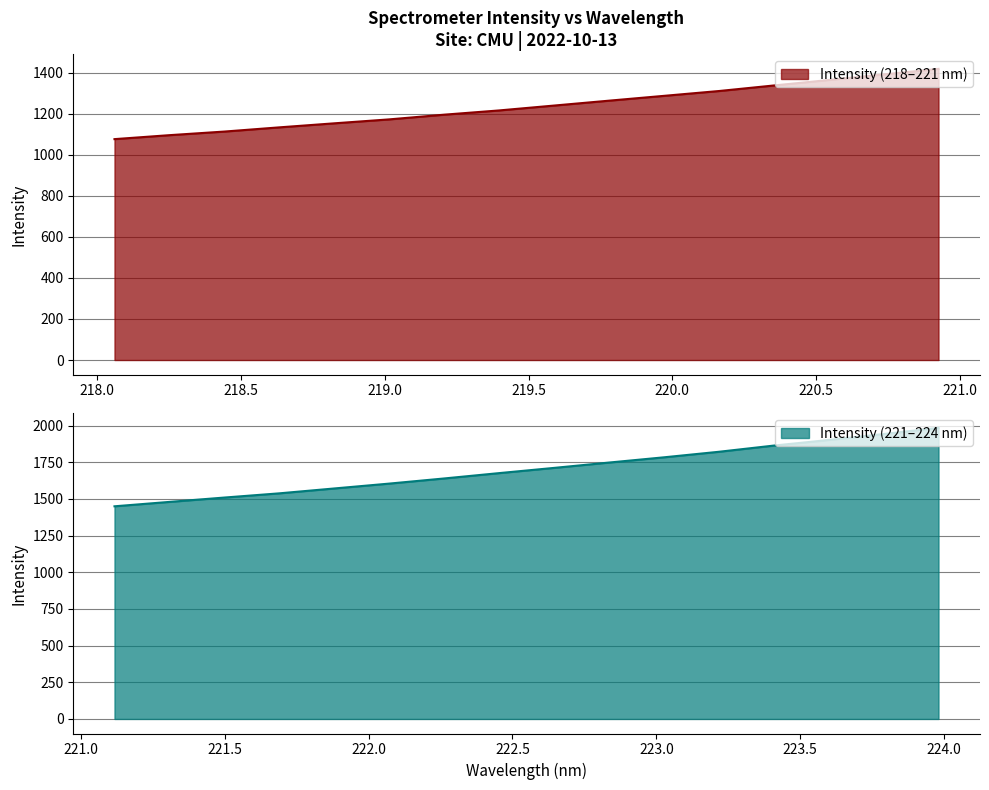

What is the greatest value displayed?

1984.6